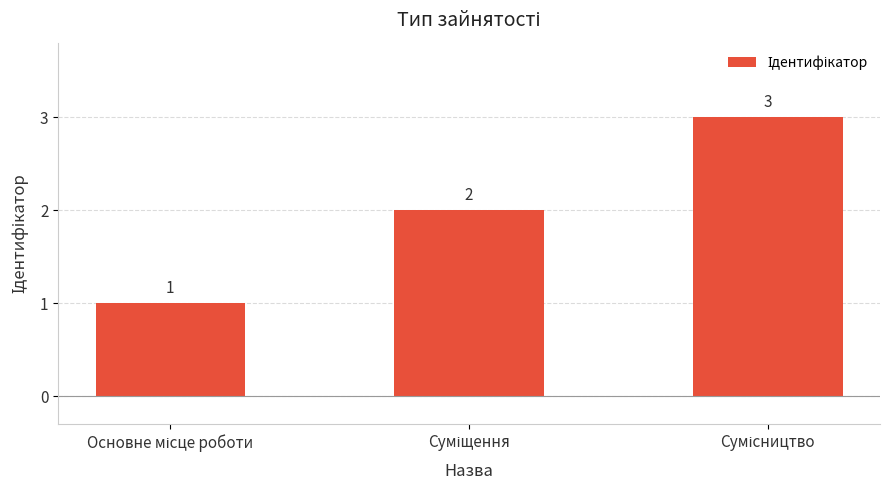

What is the greatest value displayed?

3